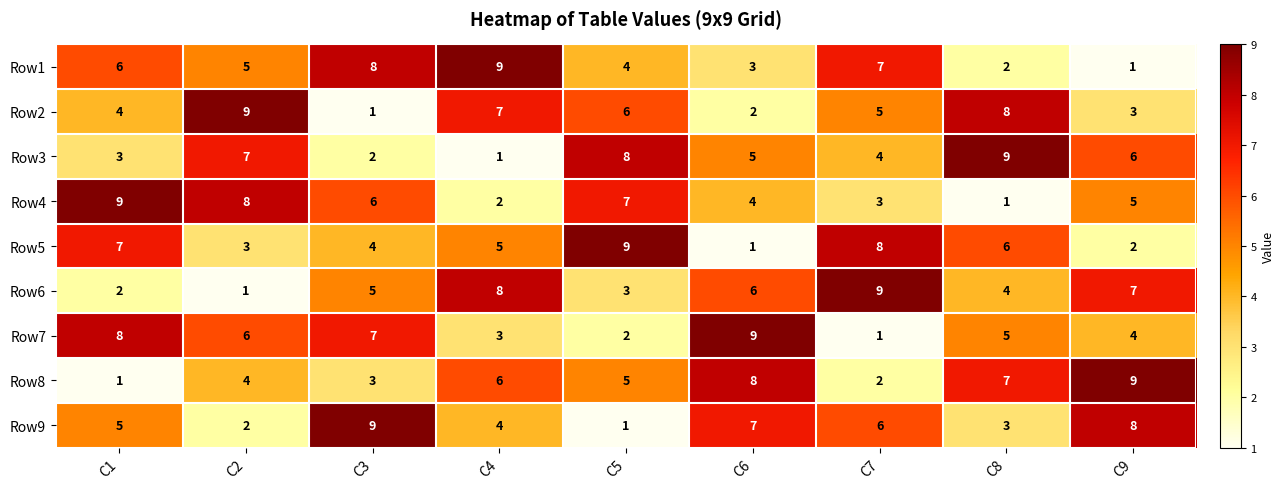

How many data points in Row3 are less than 5?

4